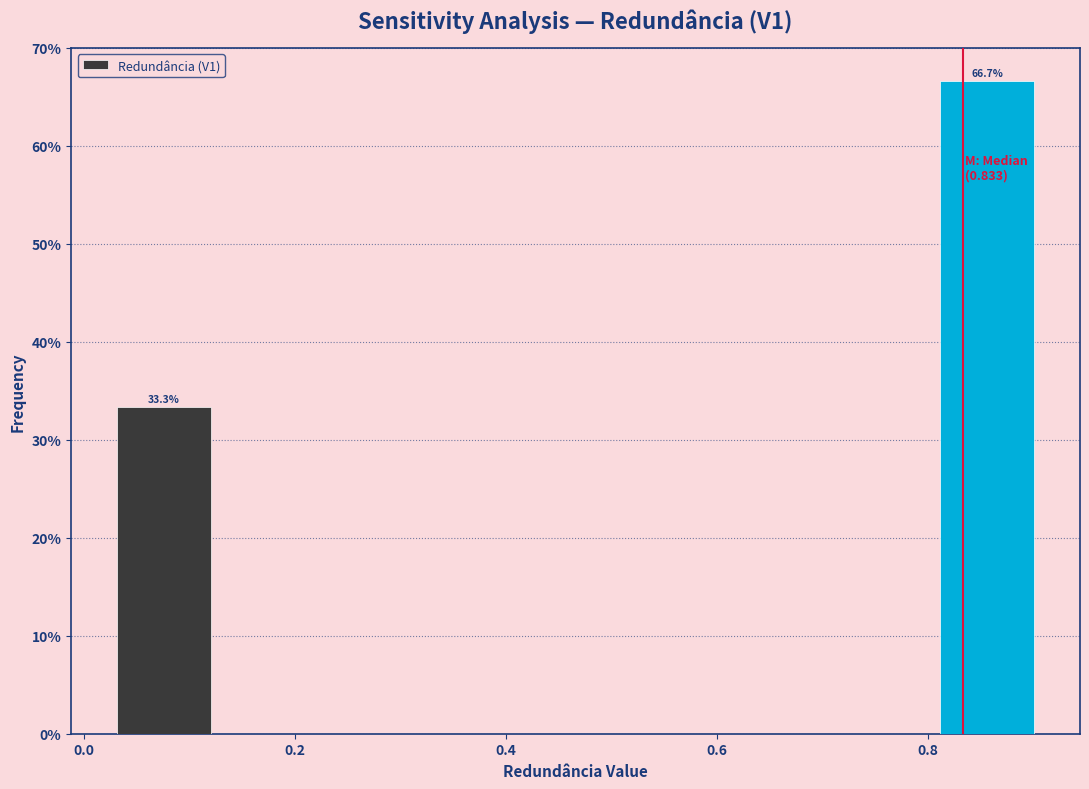

Over which range of the x-axis is the bar tallest?

0.80 to 0.92